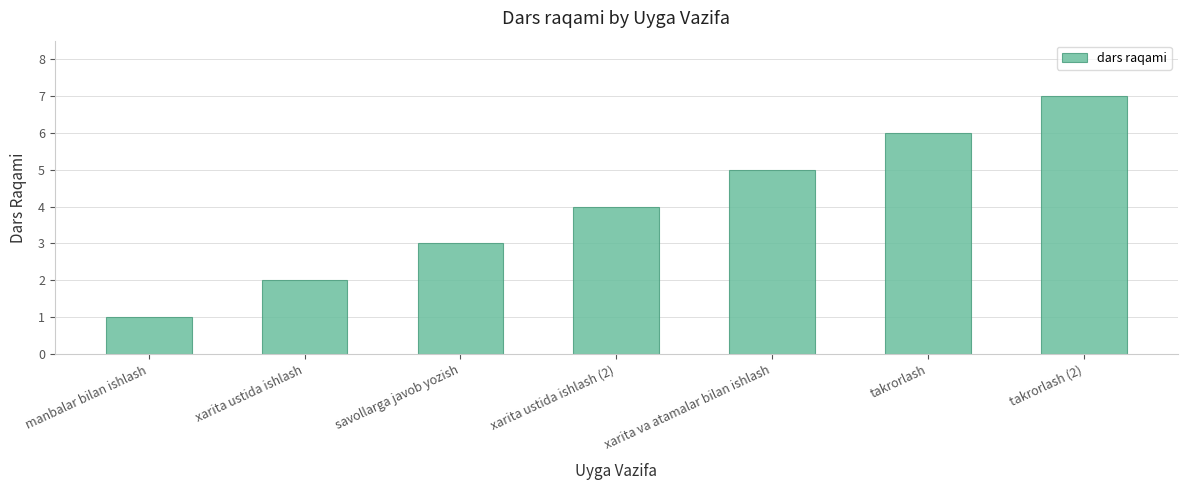

Read the value at savollarga javob yozish.

3